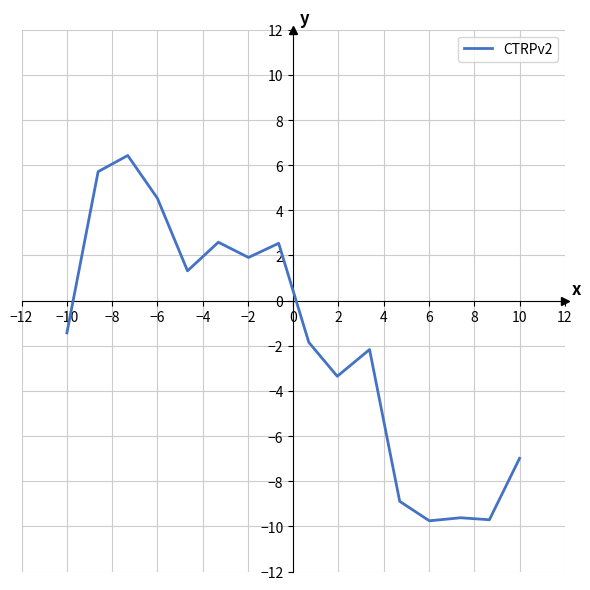

What is the greatest value displayed?

6.4